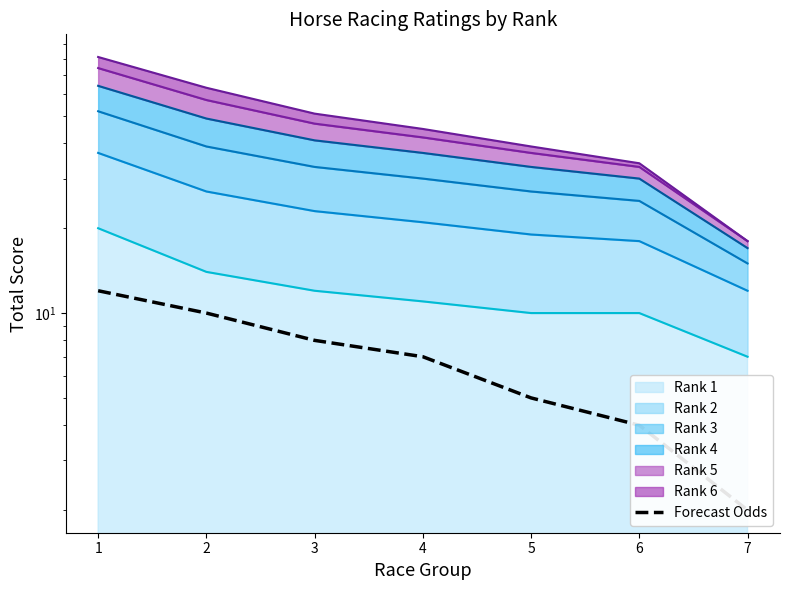

The value at 2 is 10. True or false?

True